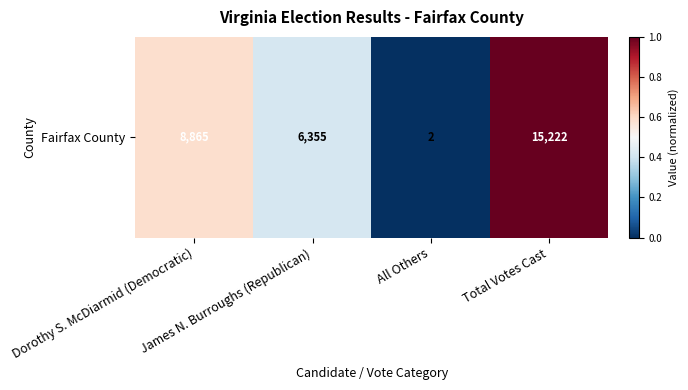

Reading right to left, transcribe all the data shown in this chart.

Total Votes Cast=1.0	All Others=0.0	James N. Burroughs (Republican)=0.4	Dorothy S. McDiarmid (Democratic)=0.6